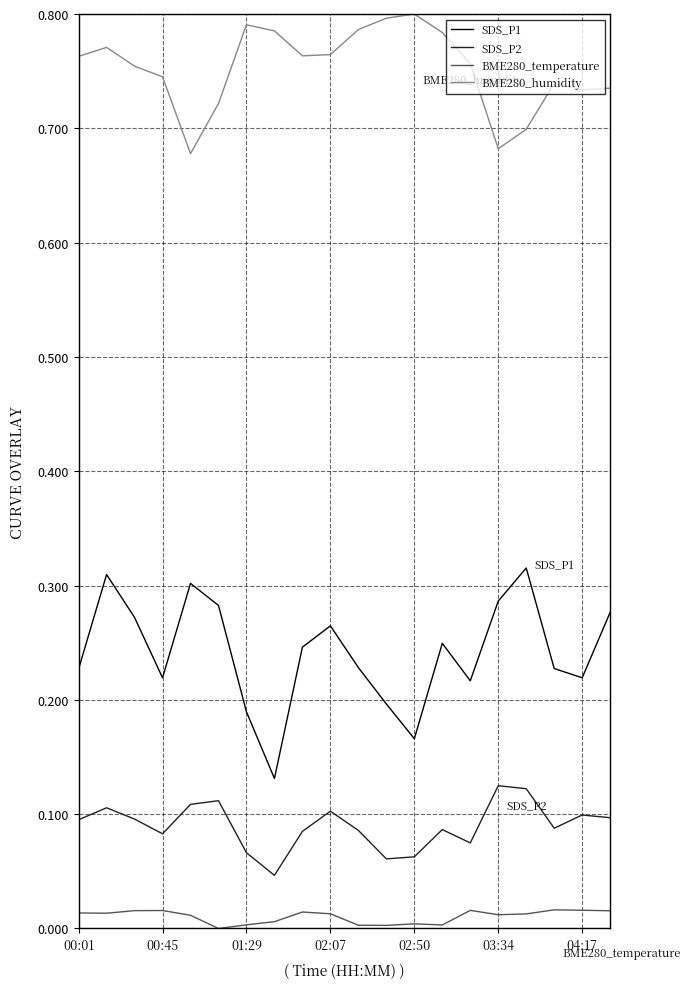

List the series in order of their peak value, lowest first.

BME280_temperature, SDS_P2, SDS_P1, BME280_humidity